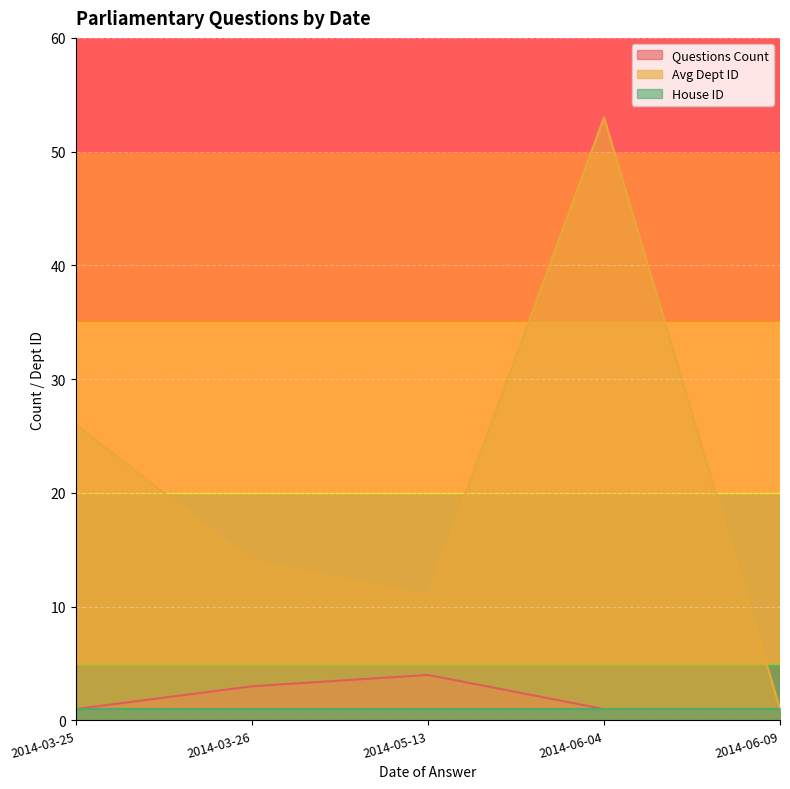

Which has a higher value, 2014-03-26 or 2014-06-04?

2014-03-26